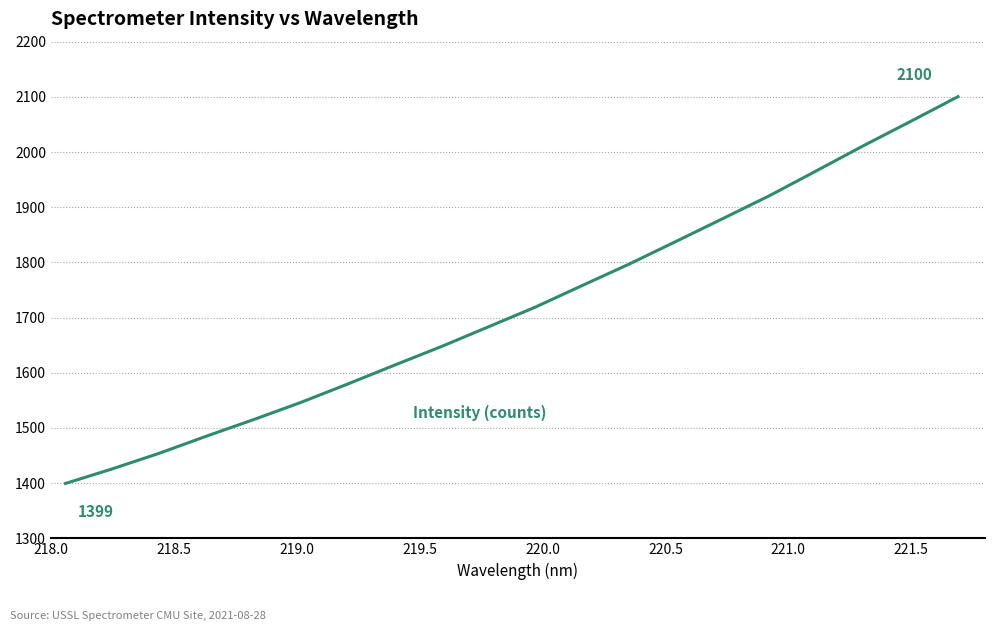

What is the maximum value shown in the chart?

2100.4